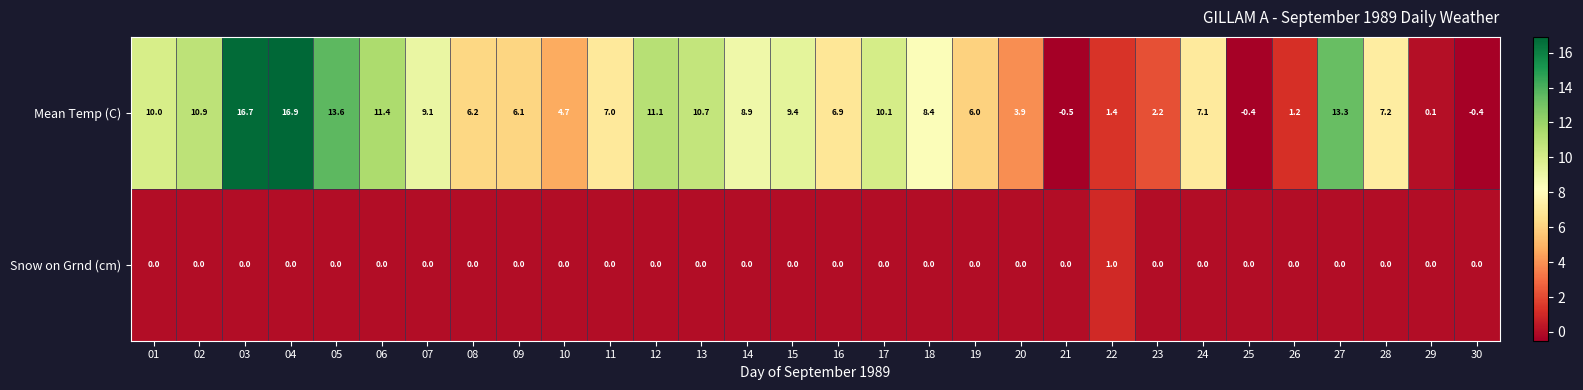

What is the total value across all series at 12?

11.1